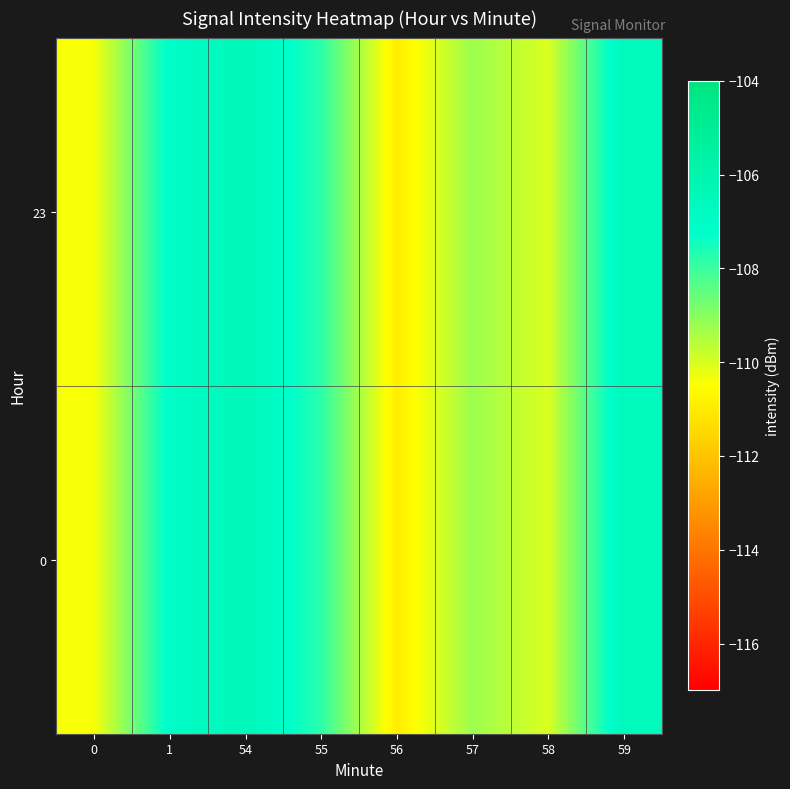

How many data points does each series have?

8